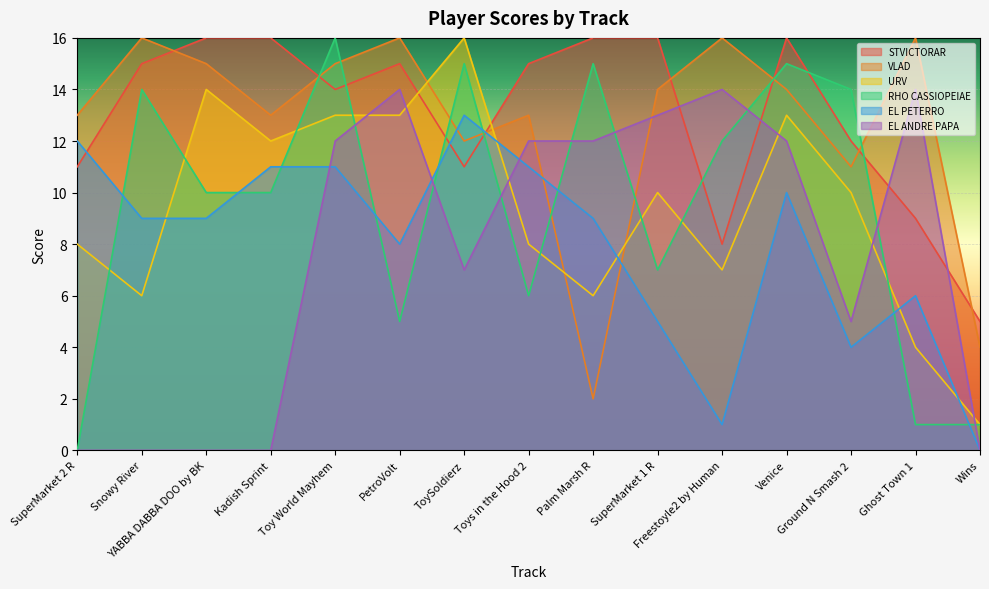

What is the label of the 12th point from the right?

Kadish Sprint